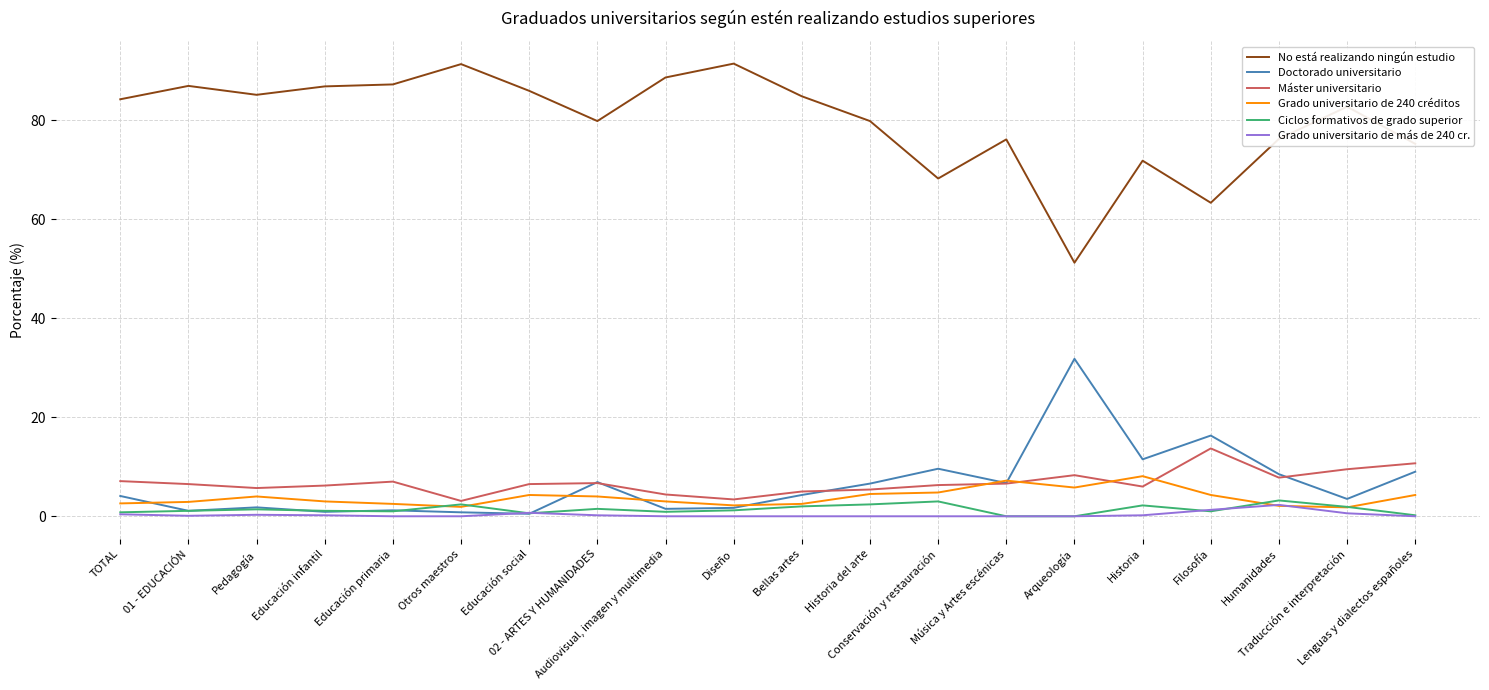

Which series has the widest spread of values?

No está realizando ningún estudio